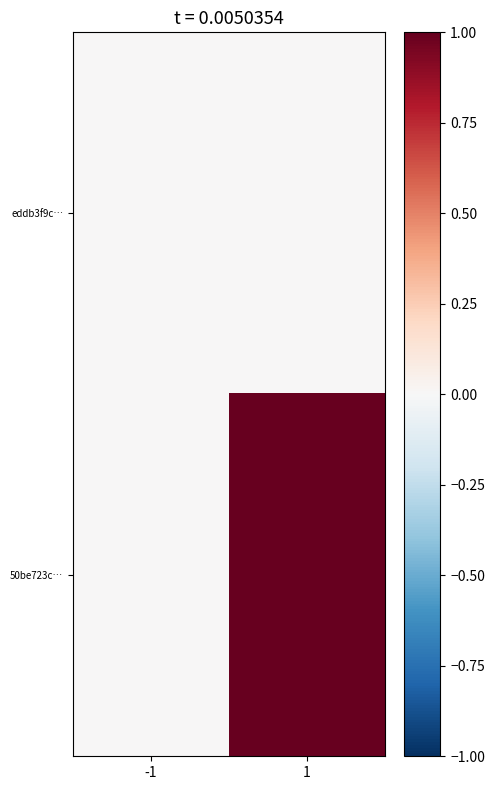

Which series has the largest range (max minus min)?

50be723c…